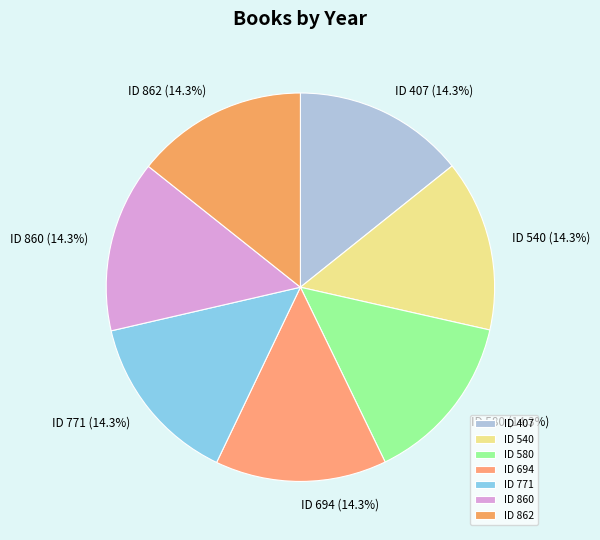

How much of the chart is everything except ID 771?

85.7%